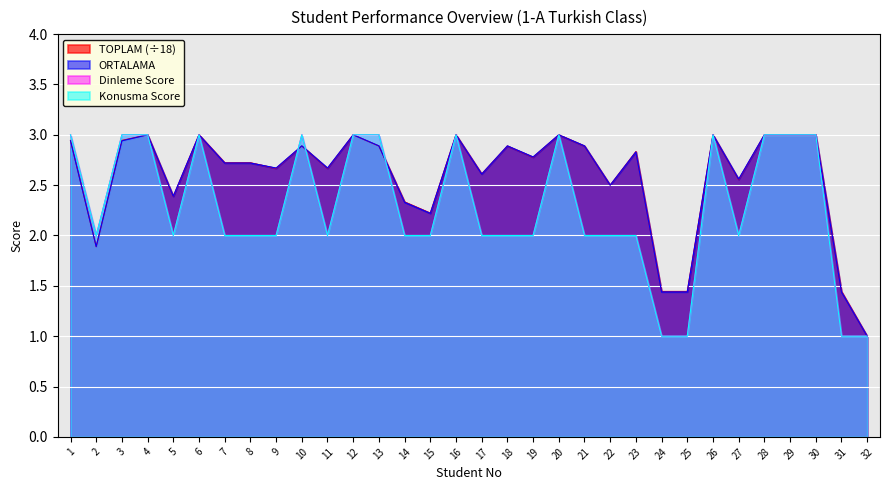

What is the value of the col_4_Dinleme point at the 10th from the left?

3.0